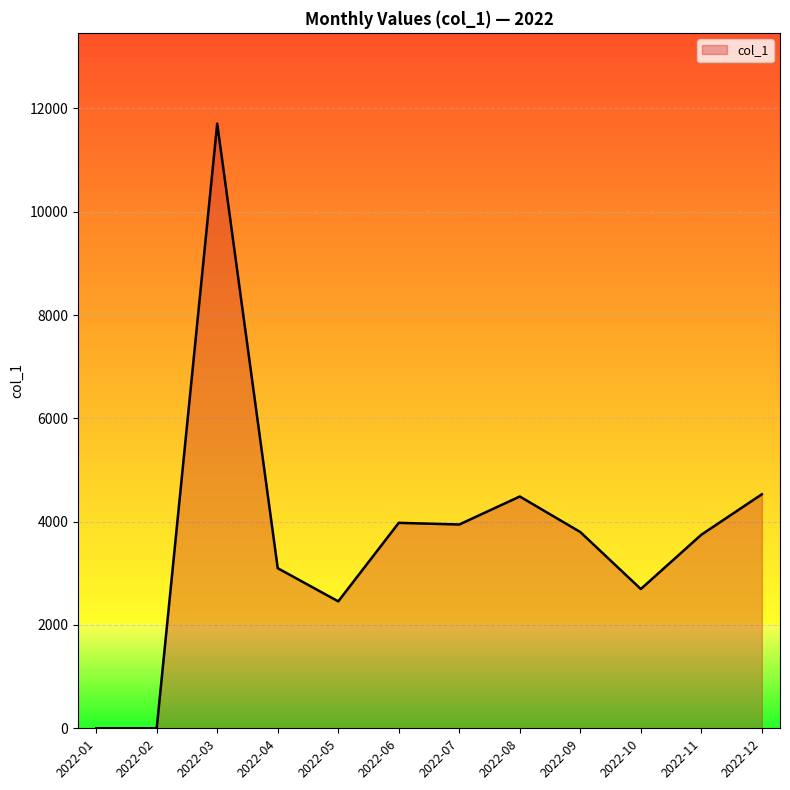

At which label does the data first exceed 3799?

2022-03